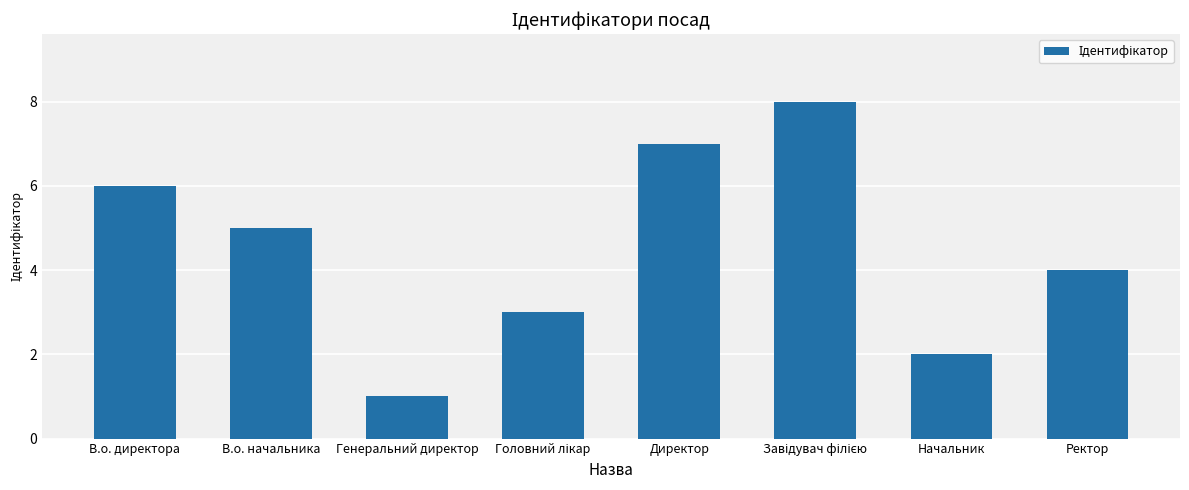

What position from the right is Генеральний директор?

6